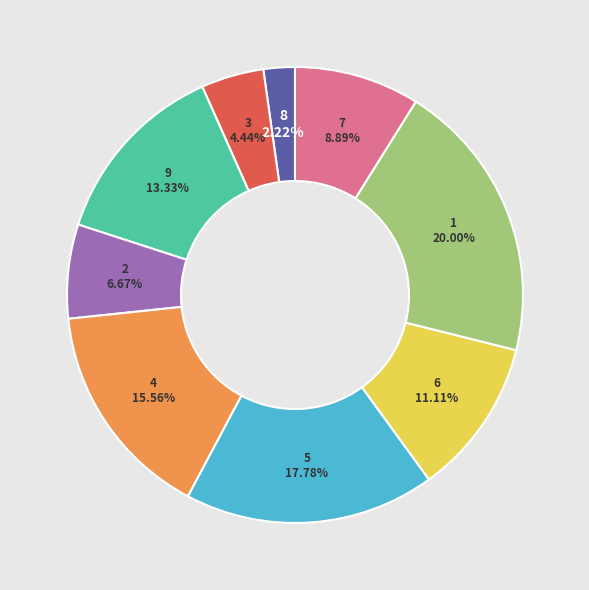

Does 4 represent more than half of the total?

No